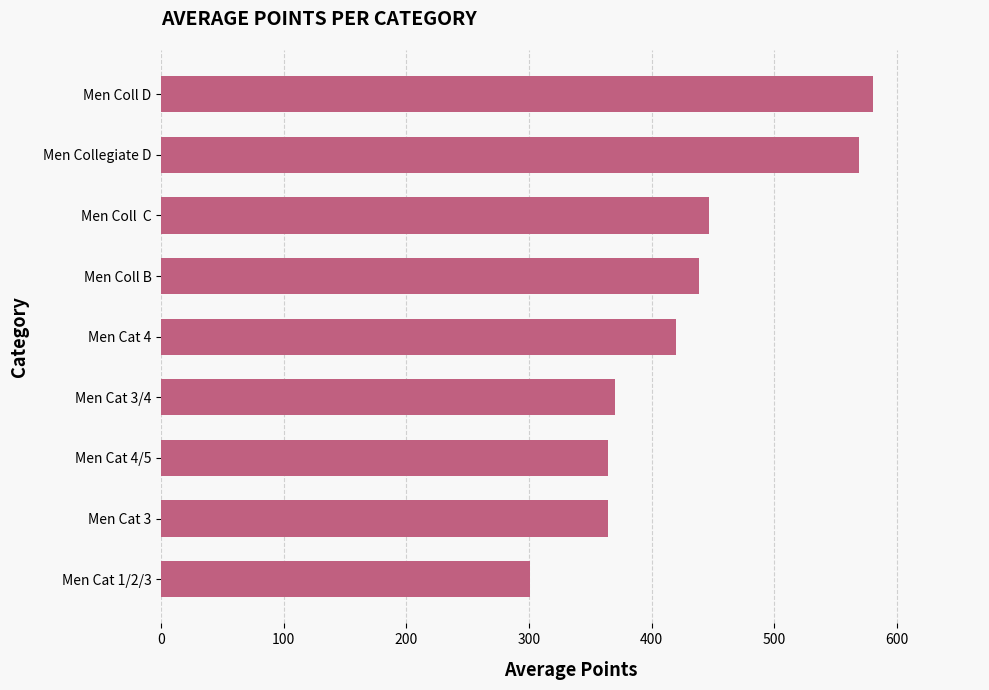

The value at Men Cat 4/5 is 175.7. True or false?

False